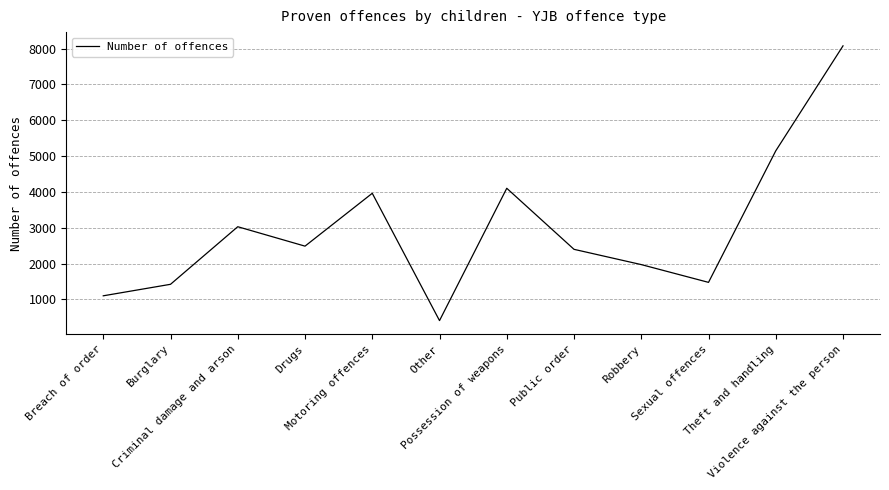

What is the smallest value displayed?

409